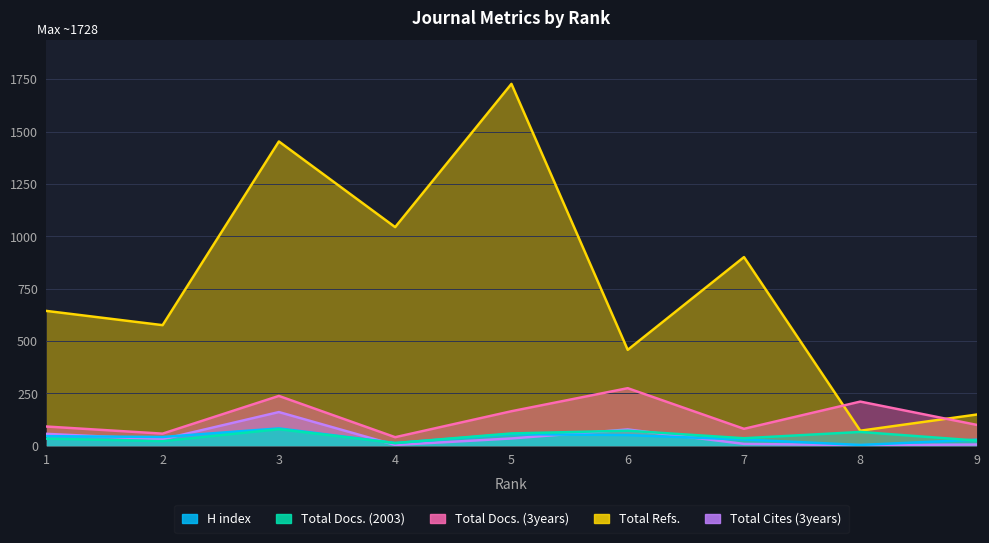

At which category does Total Cites (3years) reach its first local peak?

3